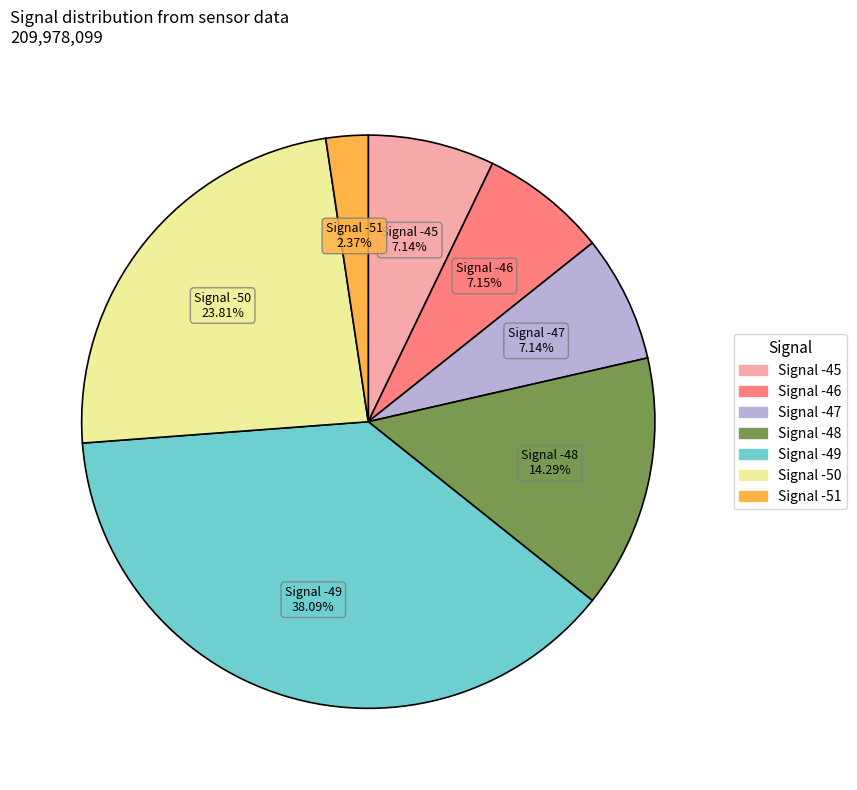

Is there any slice that represents more than half of the pie?

No